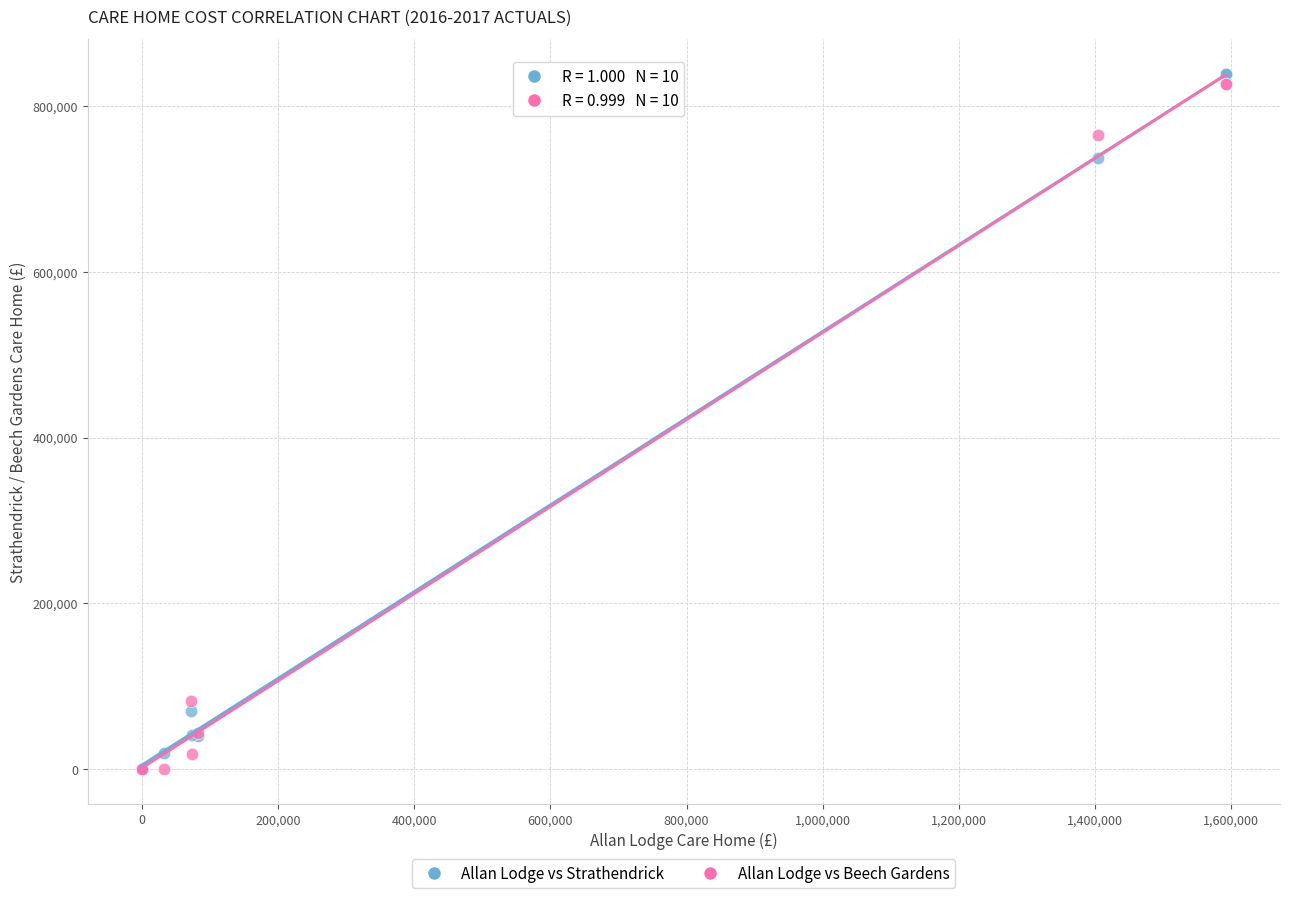

Which series reaches the maximum Y coordinate?

Allan Lodge vs Strathendrick